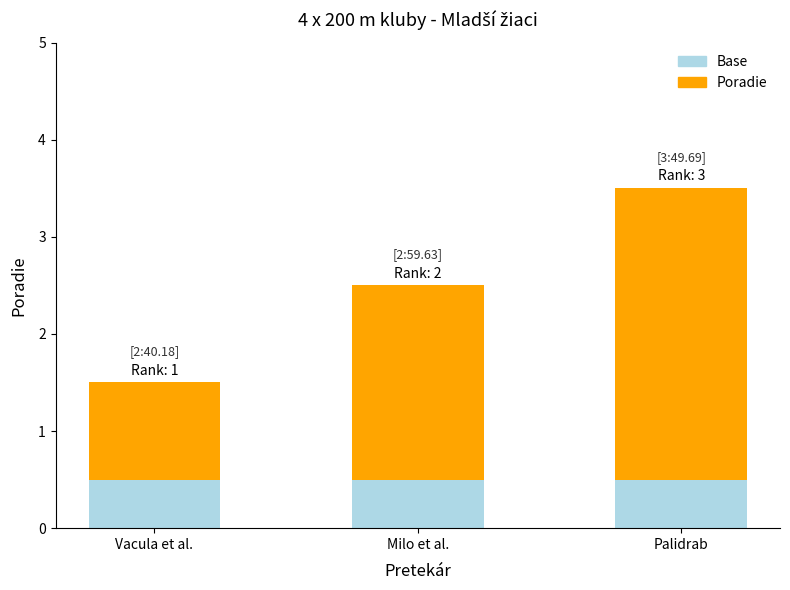

What is the total value across all series at Milo et al.?

2.5